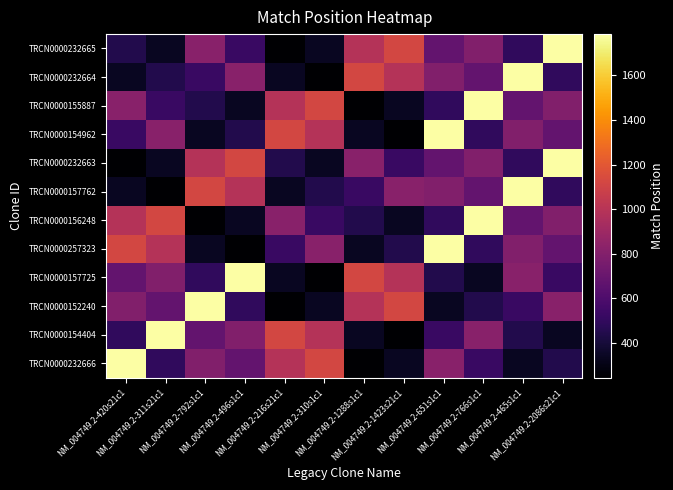

At which category is the sum across all series the highest?

NM_004749.2-651s1c1